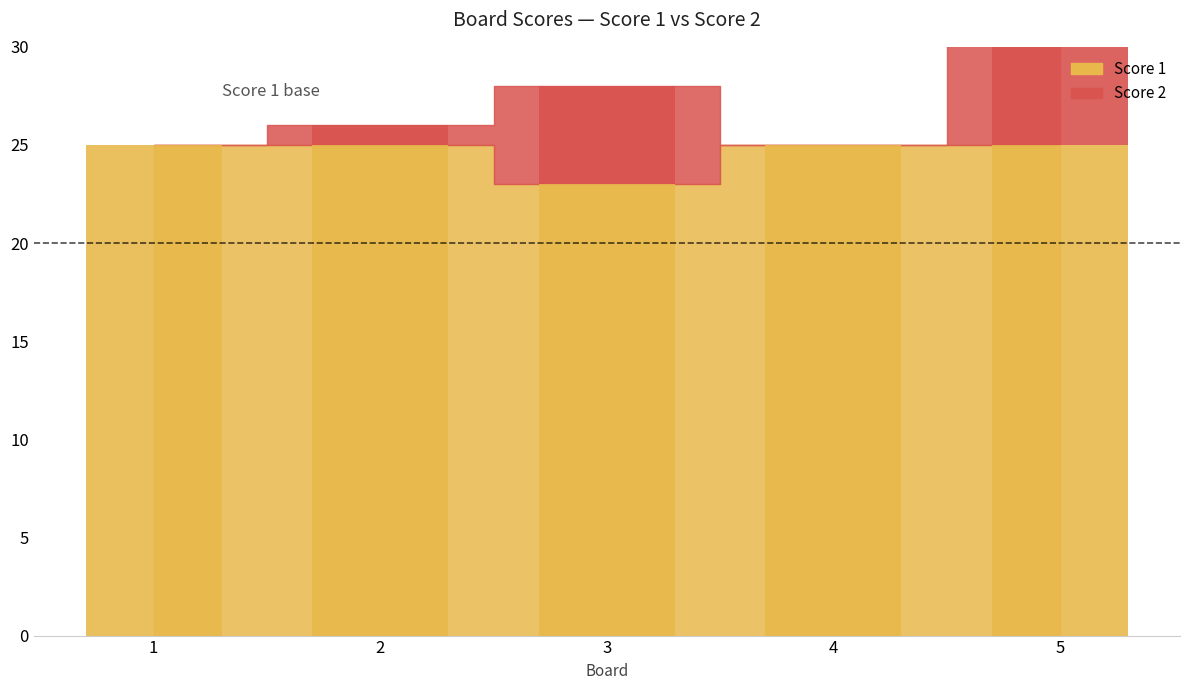

Between 1 and 5, which series saw the biggest shift?

Score 2